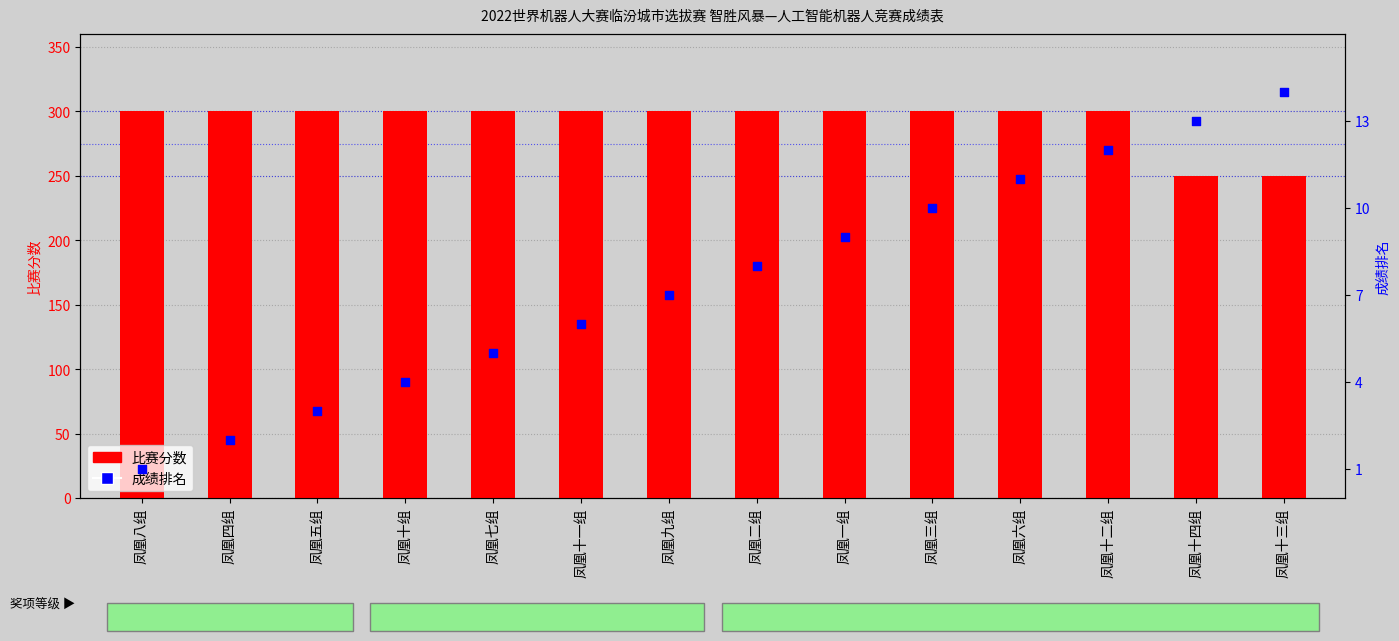

At which category is the sum across all series the highest?

凤凰十二组